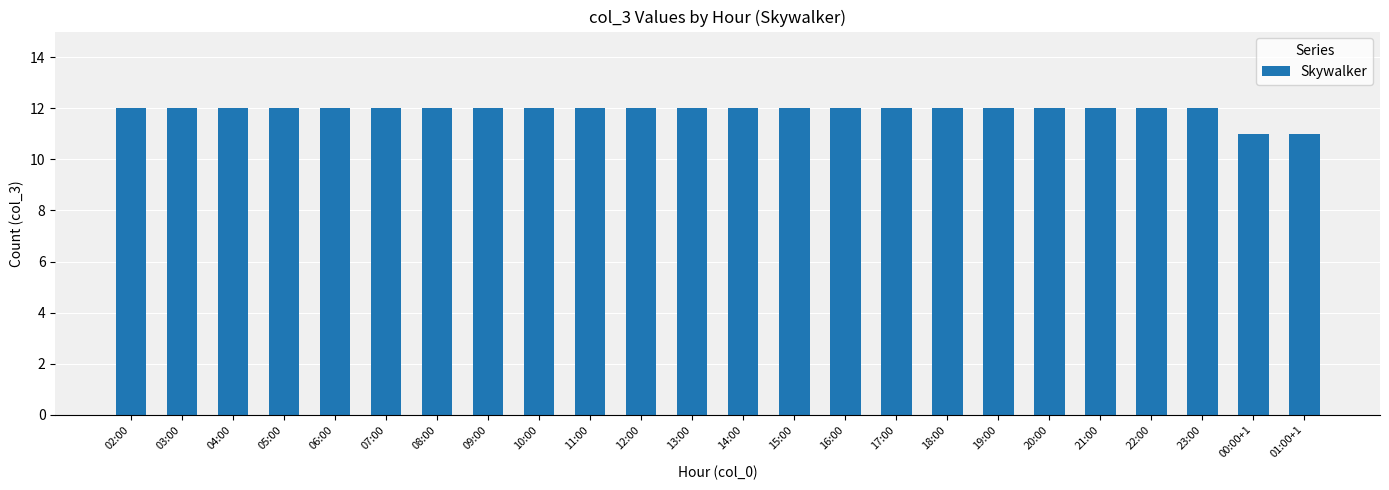

What is the label of the 7th bar from the right?

19:00